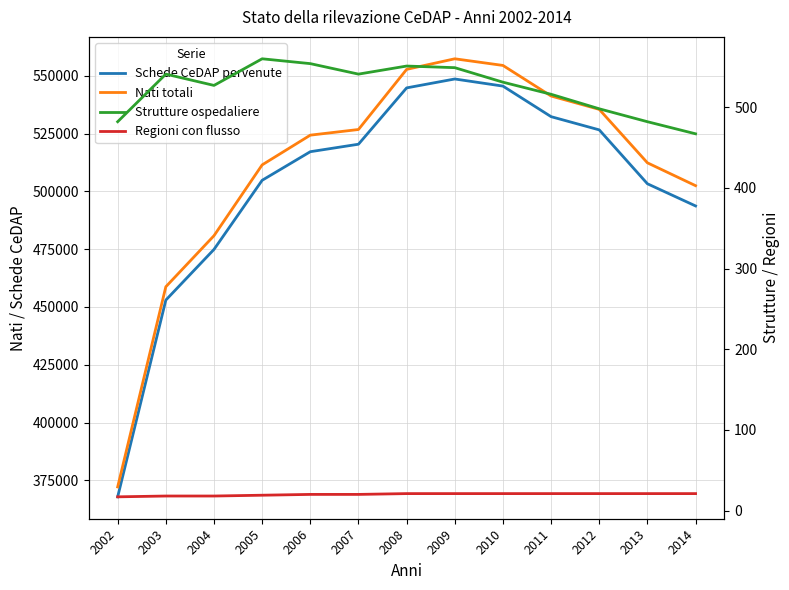

Is it true that Schede CeDAP pervenute equals 213681 at 2013?

False